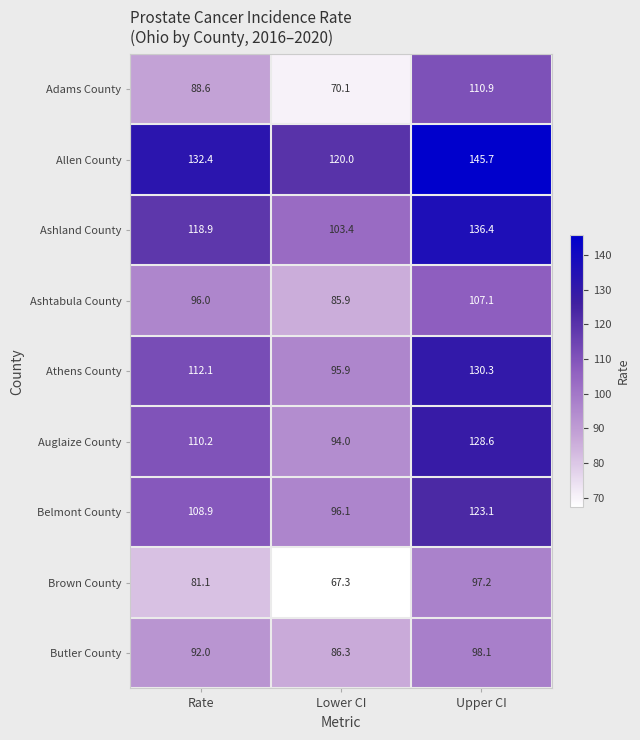

Reading left to right, extract all data points from this chart.

Adams County: 88.6	70.1	110.9
Allen County: 132.4	120.0	145.7
Ashland County: 118.9	103.4	136.4
Ashtabula County: 96.0	85.9	107.1
Athens County: 112.1	95.9	130.3
Auglaize County: 110.2	94.0	128.6
Belmont County: 108.9	96.1	123.1
Brown County: 81.1	67.3	97.2
Butler County: 92.0	86.3	98.1